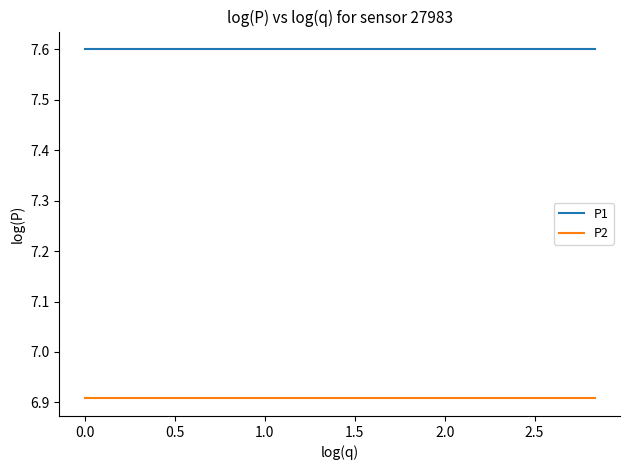

Rank the series by their average value, from highest to lowest.

P1, P2